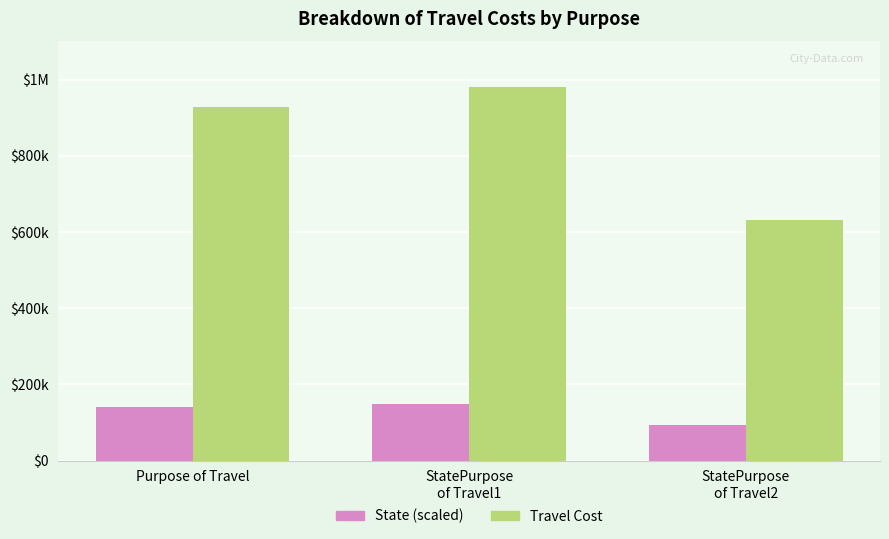

Does the chart contain stacked bars?

No